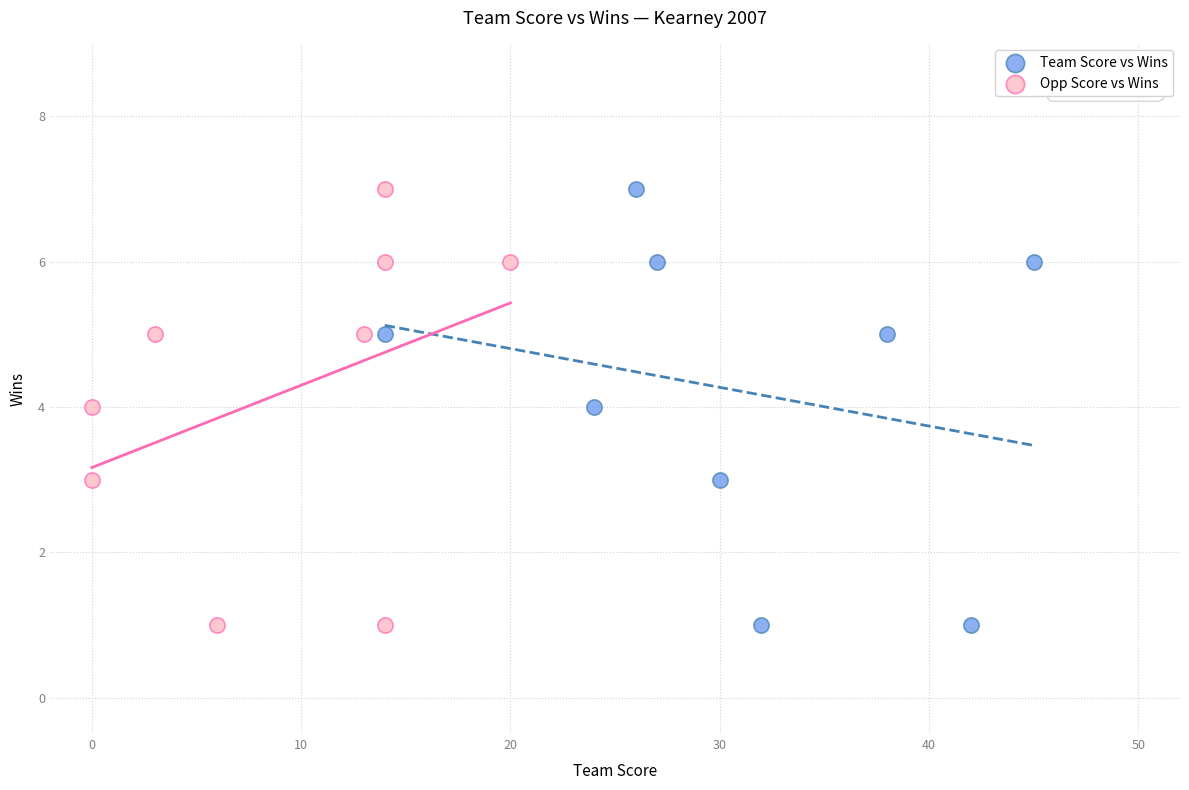

What are all the series names shown in the legend?

Team Score vs Wins, Opp Score vs Wins